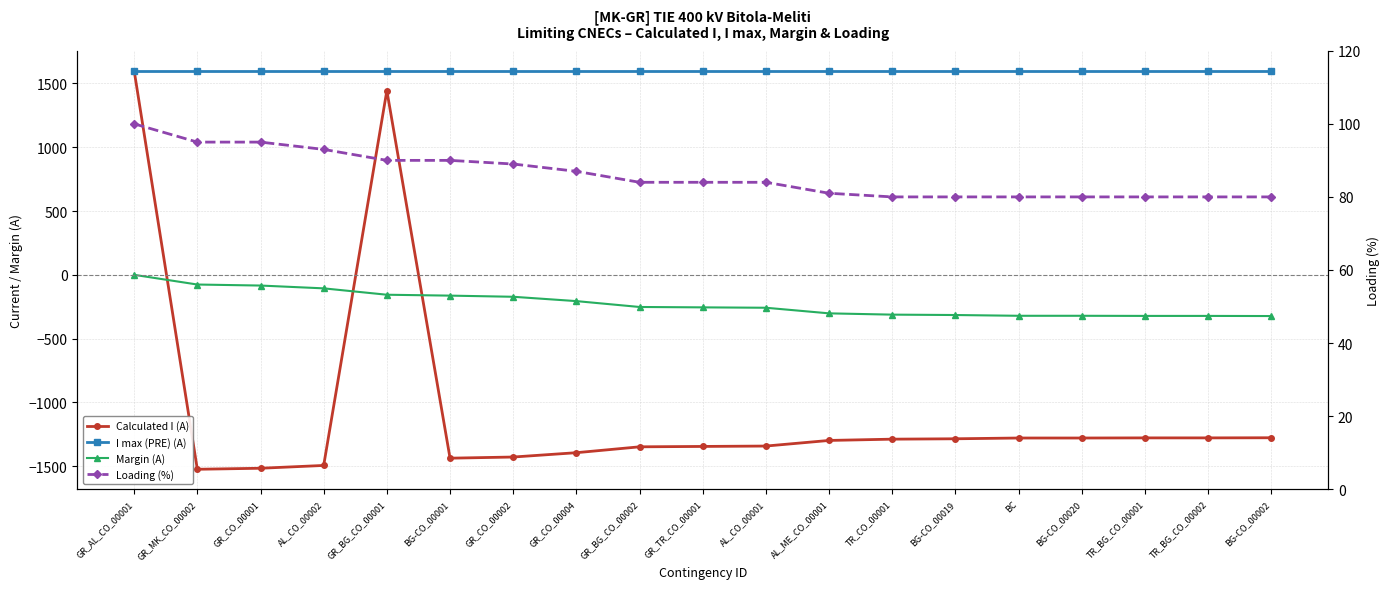

What value does the Calculated I (A) series have at AL_CO_00001, to the nearest 100?

-1300